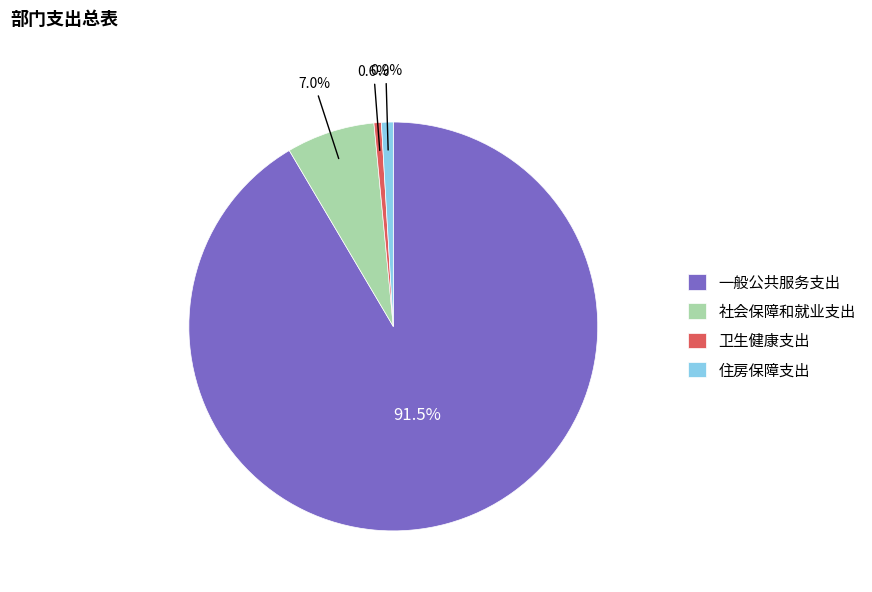

Between 卫生健康支出 and 社会保障和就业支出, which is larger?

社会保障和就业支出